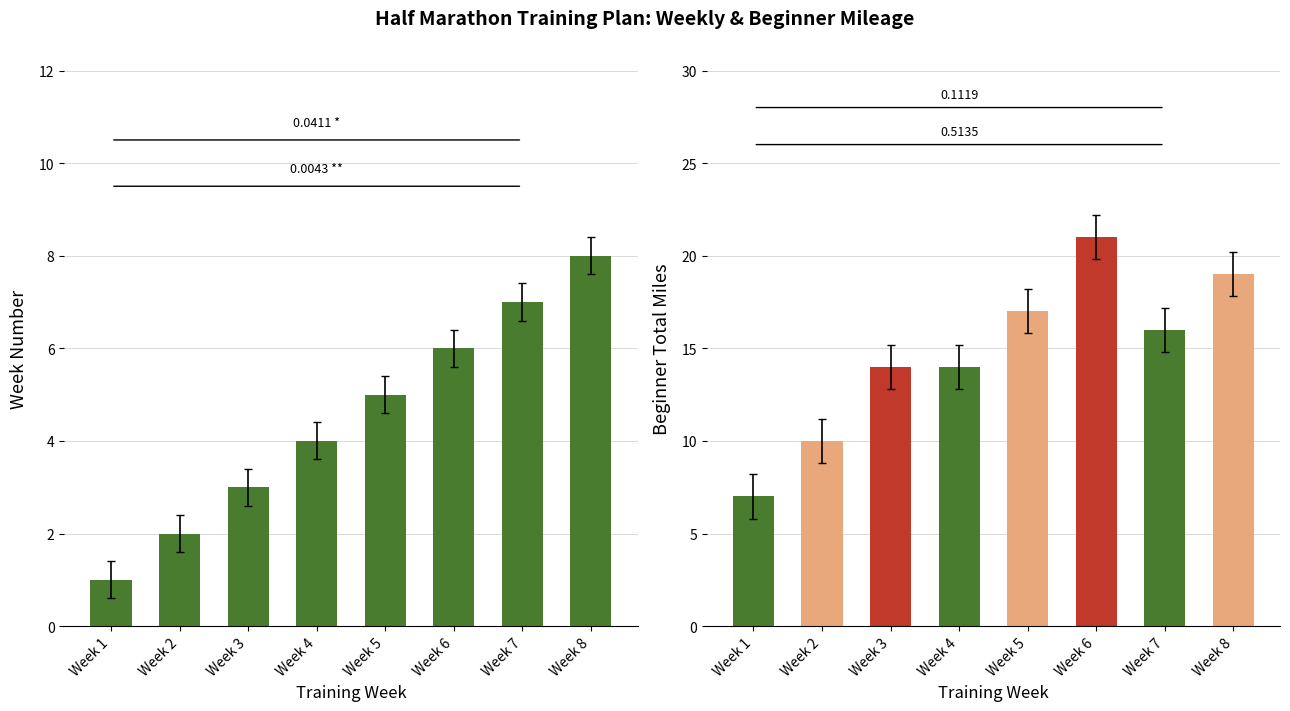

Which series has the largest range (max minus min)?

Beginner